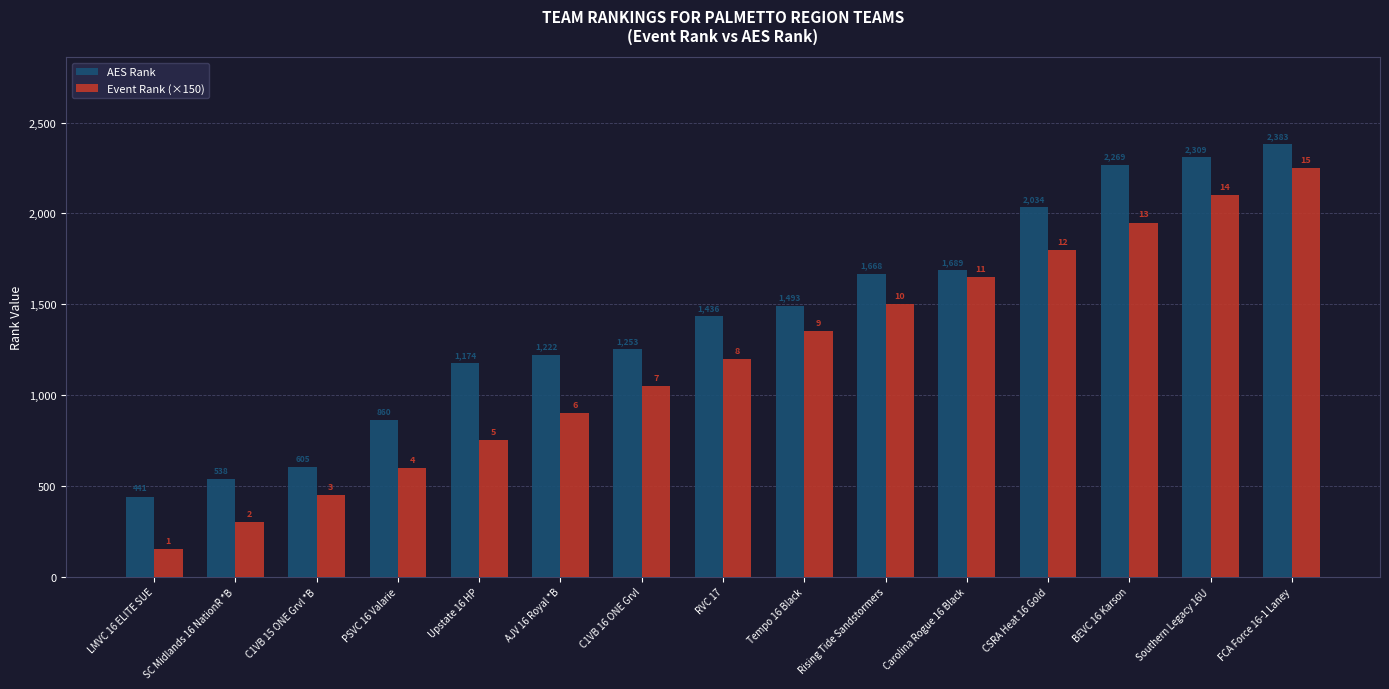

What are all the series names shown in the legend?

AES Rank, Event Rank (×150)